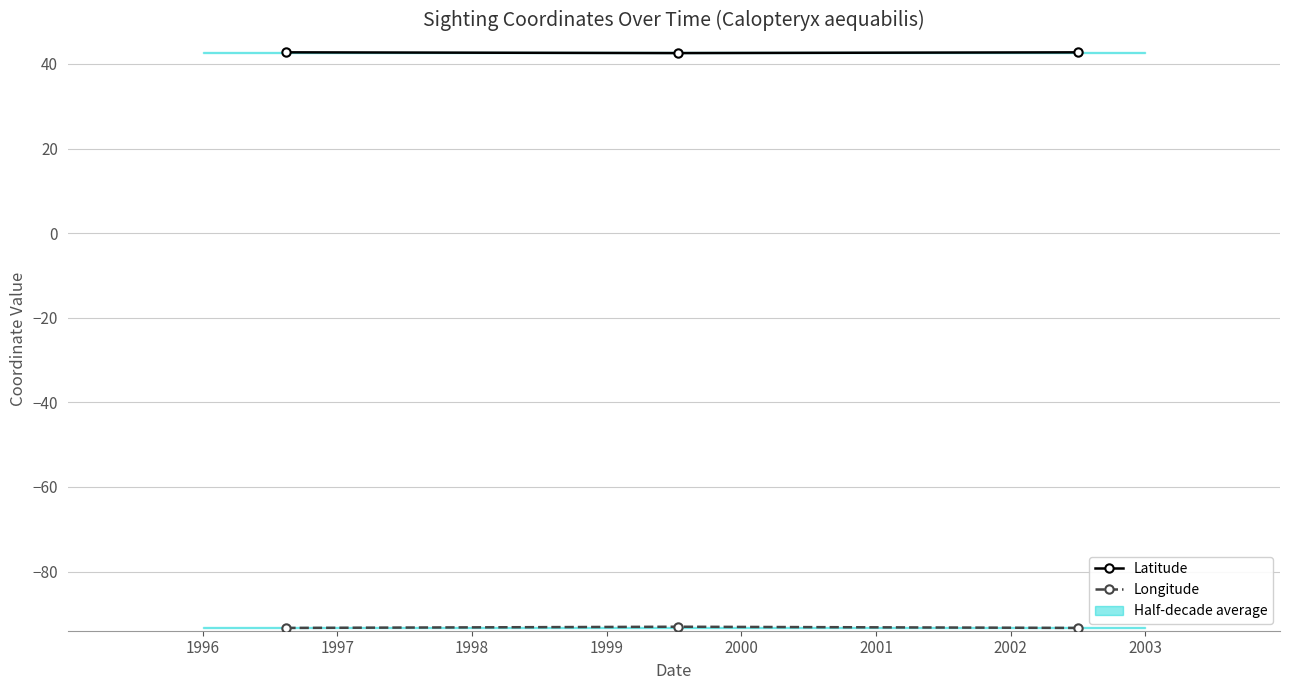

At which label is Longitude closest to -93?

1997